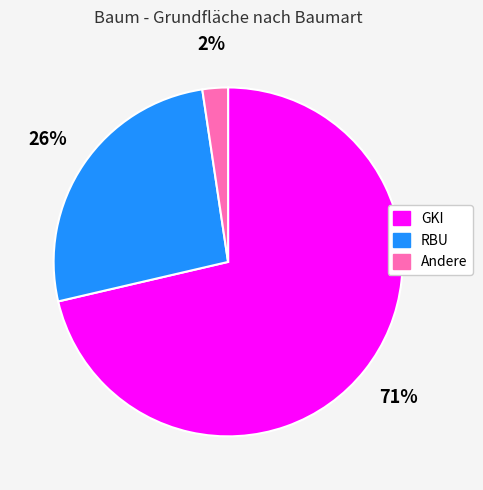

To the nearest percent, what portion does RBU represent?

26%